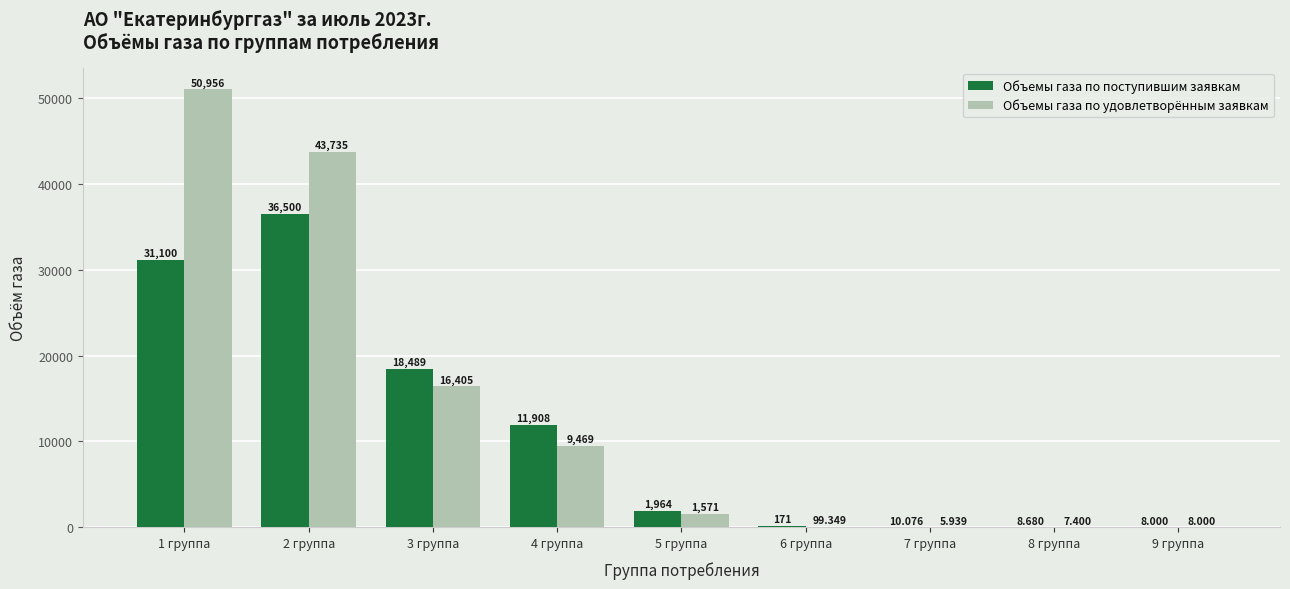

Between 3 группа and 5 группа, which series saw the biggest shift?

Объемы газа по поступившим заявкам